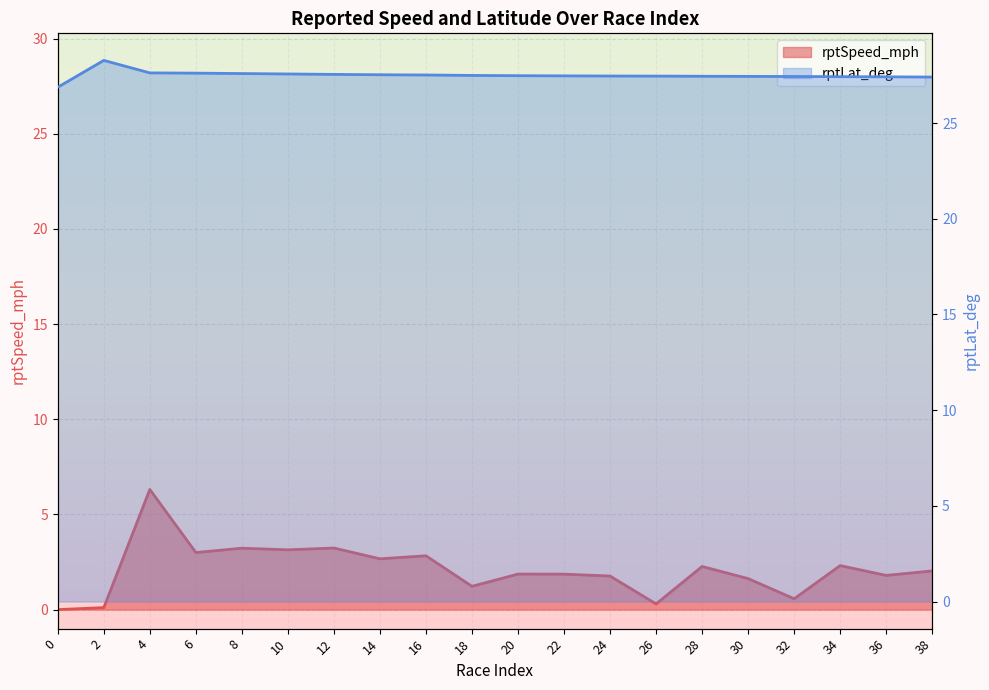

How many lines are shown in the chart?

2